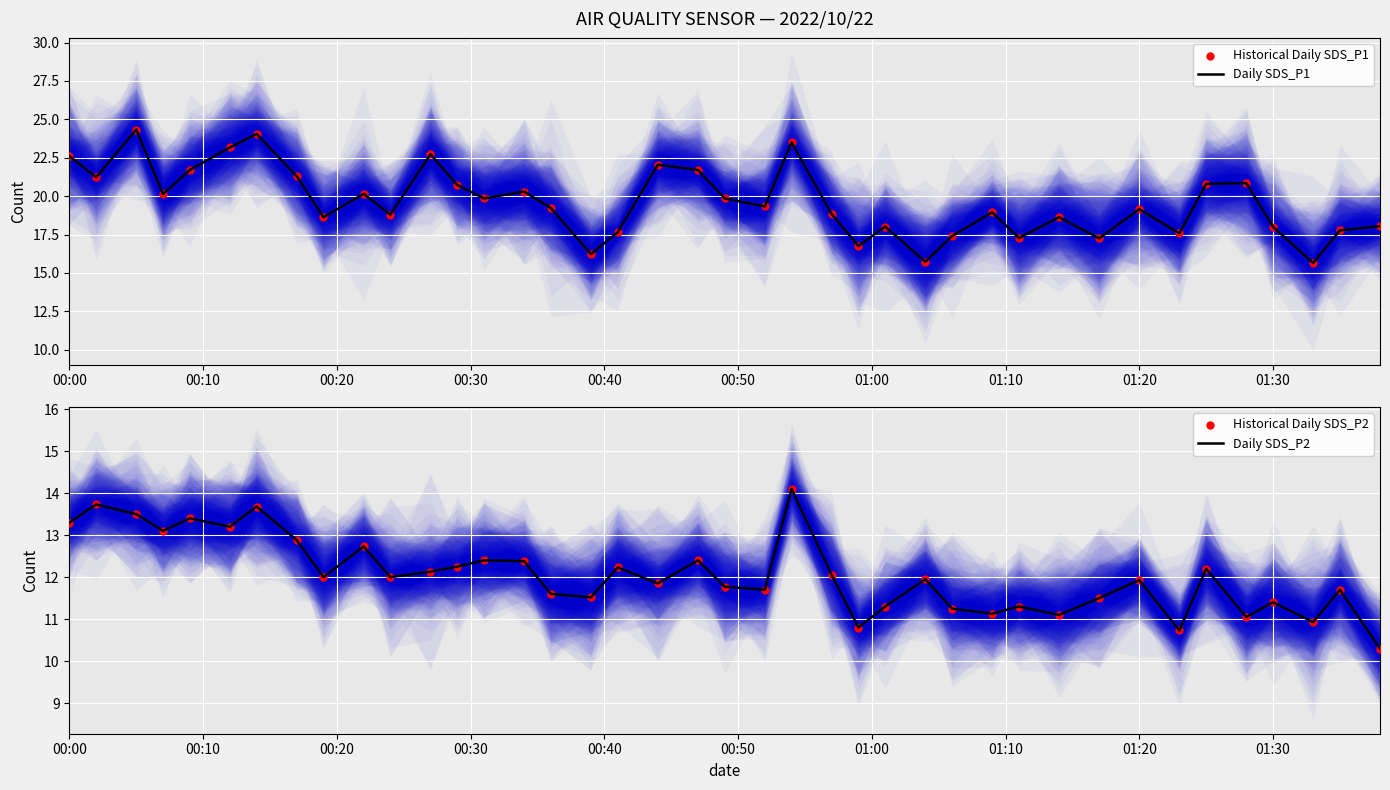

What is the highest value of the Daily SDS_P1 series?

24.3